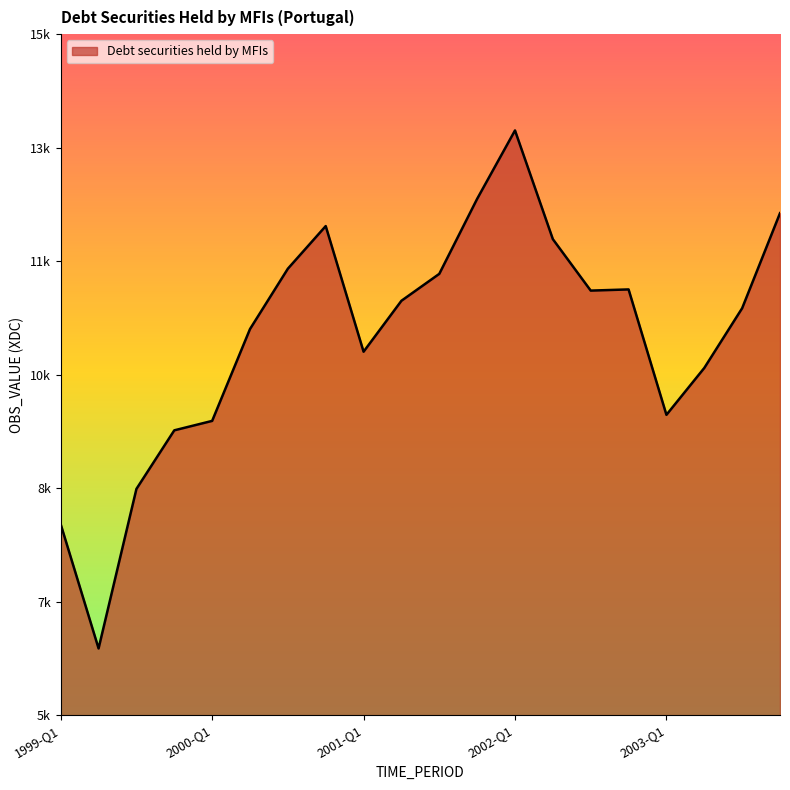

List the labels in order of value, largest first.

2002-Q1, 2001-Q4, 2003-Q4, 2000-Q4, 2002-Q2, 2000-Q3, 2001-Q3, 2002-Q4, 2002-Q3, 2001-Q2, 2003-Q3, 2000-Q2, 2001-Q1, 2003-Q2, 2003-Q1, 2000-Q1, 1999-Q4, 1999-Q3, 1999-Q1, 1999-Q2